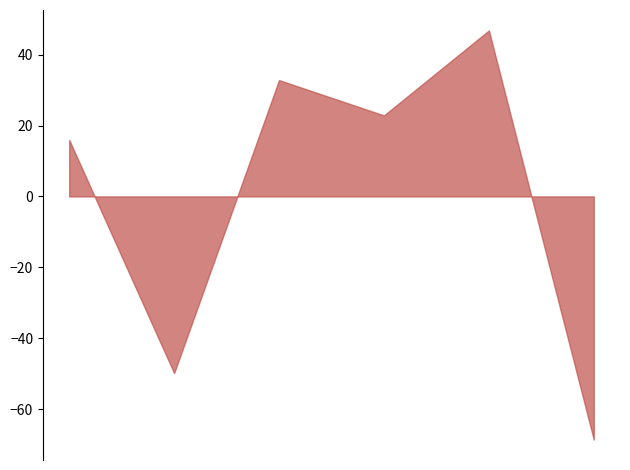

True or false: the data has more than 0 interior local peaks.

True